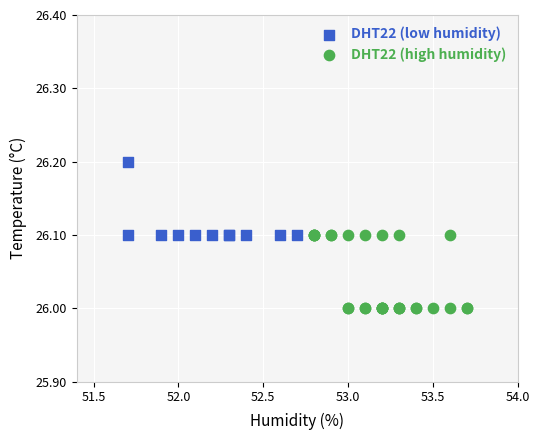

Which series has the largest Y range (max minus min)?

DHT22 (high humidity)